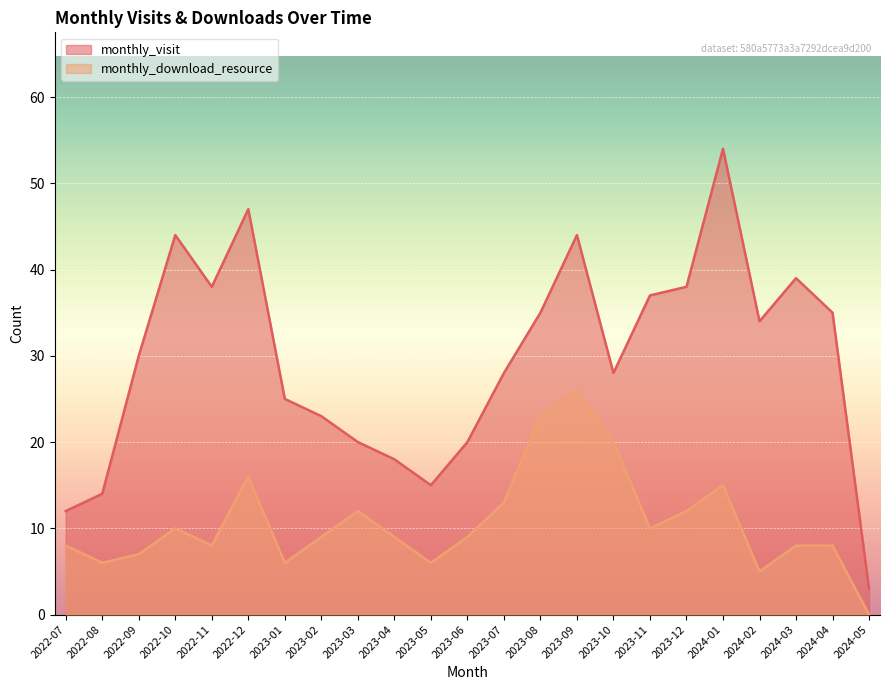

What is the difference between the maximum and second lowest values in the monthly_download_resource series?

21